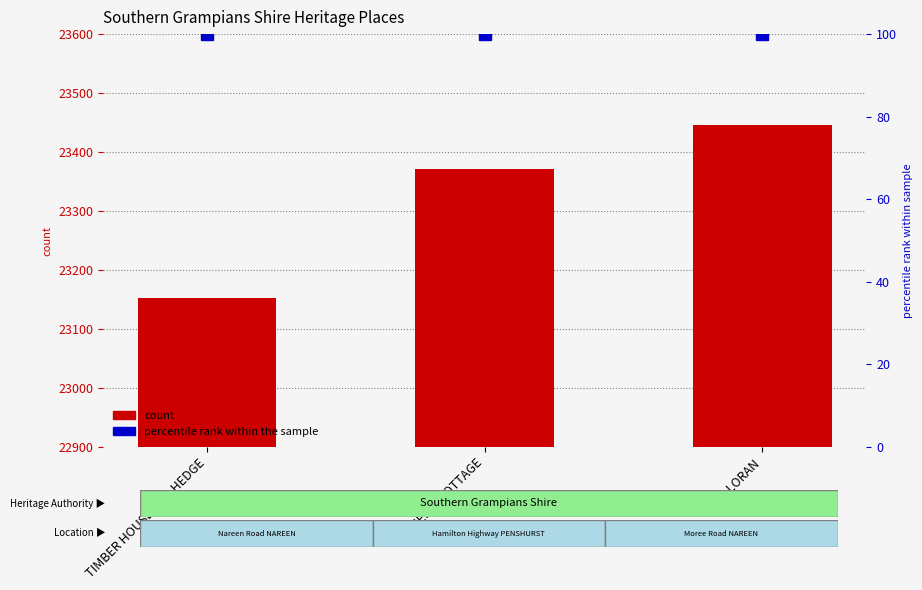

How many ID values are between 1153 and 1445?

3